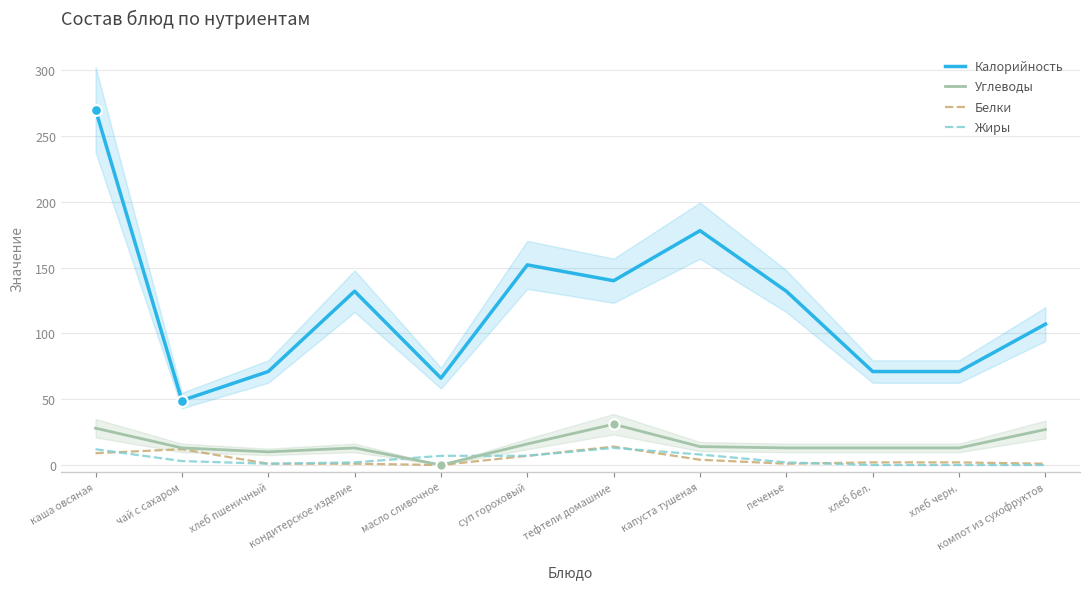

What are all the series names shown in the legend?

Калорийность, Углеводы, Белки, Жиры